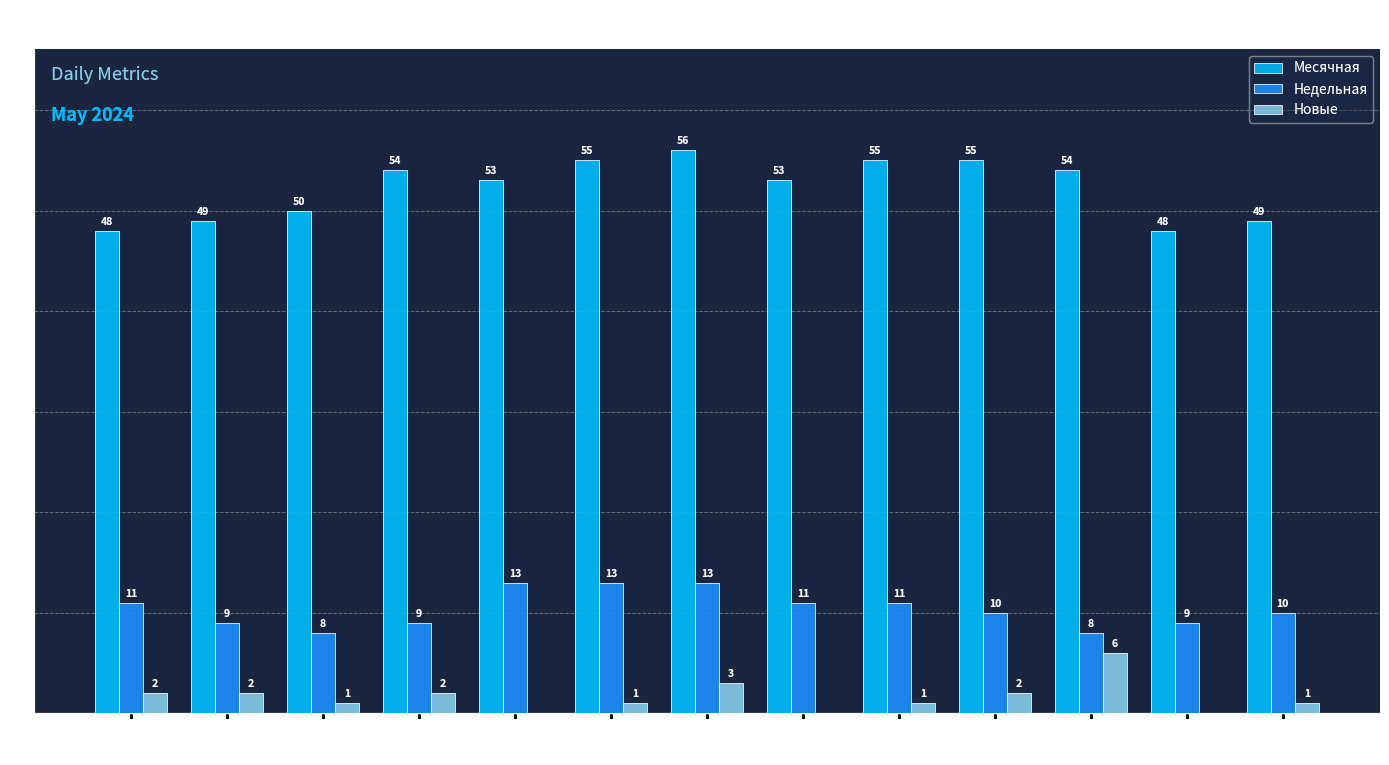

At which label does Недельная first exceed 10?

05-16